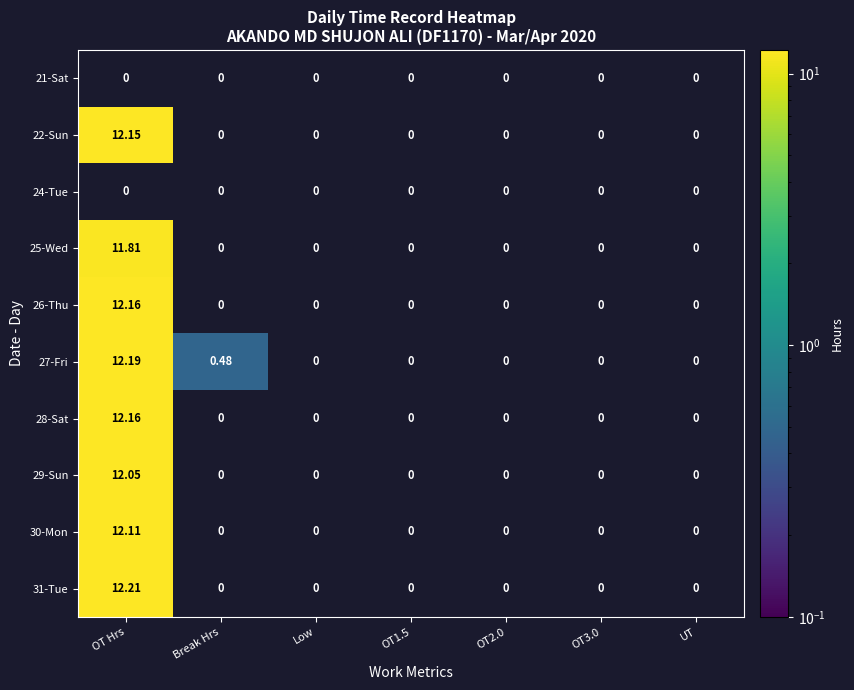

Which label corresponds to the largest value in the chart?

OT Hrs